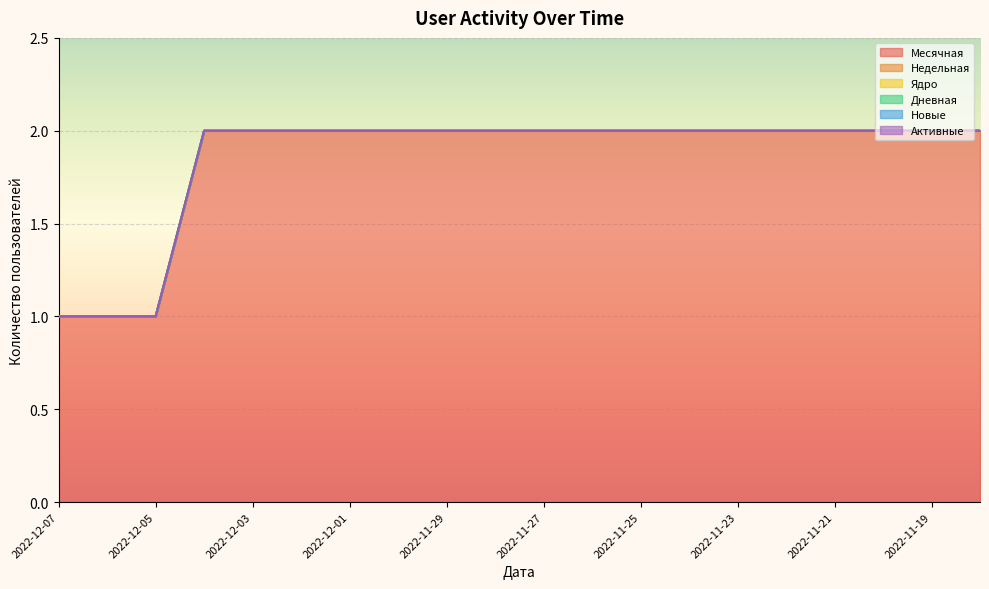

True or false: Новые has more than 0 interior local peaks.

False